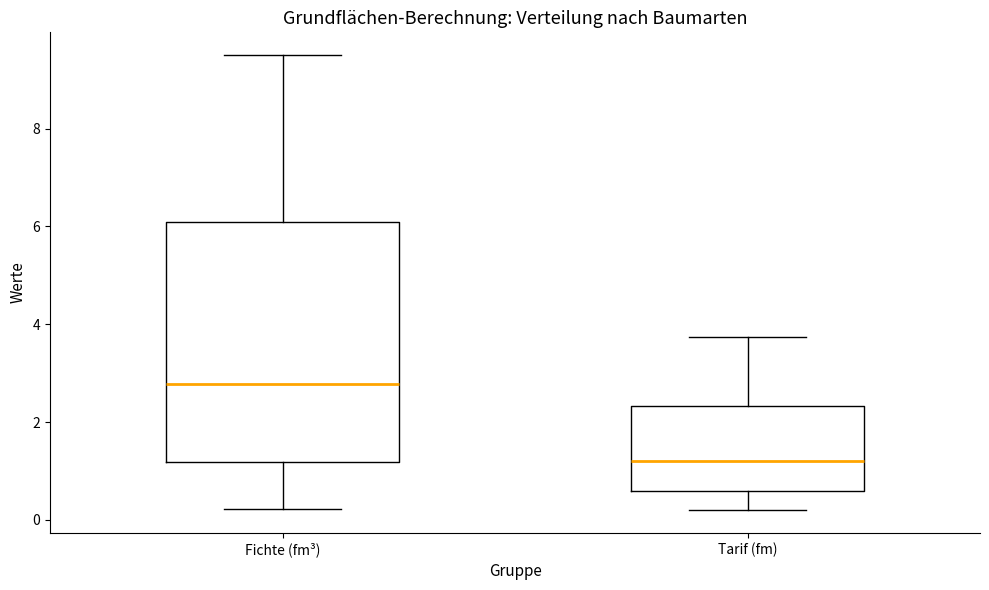

Reading left to right, transcribe this box plot: for each box, give where its median line is, the range the box spans, and where its two whiskers end, as read against the y-axis. The values are not printed on the chart, so give them approximately, as read against the axis.

Fichte (fm³): median 2.8, box 1.2 to 6.0, whiskers 0.2 to 9.6
Tarif (fm): median 1.2, box 0.6 to 2.4, whiskers 0.2 to 3.8